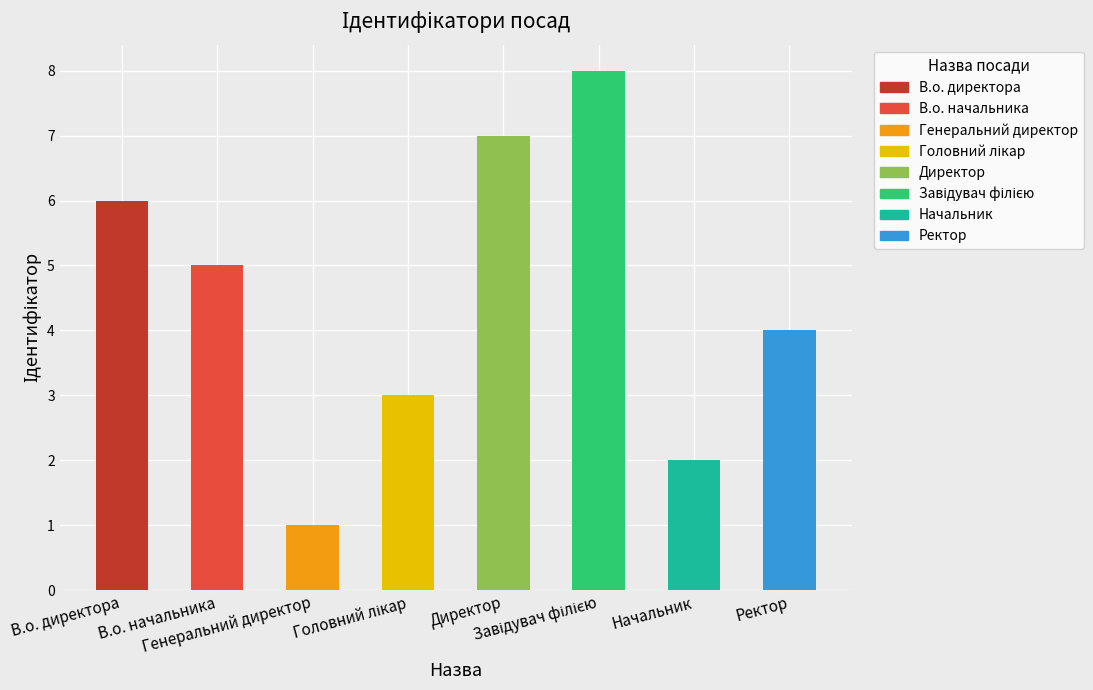

Where does the data first go above 5?

В.о. директора